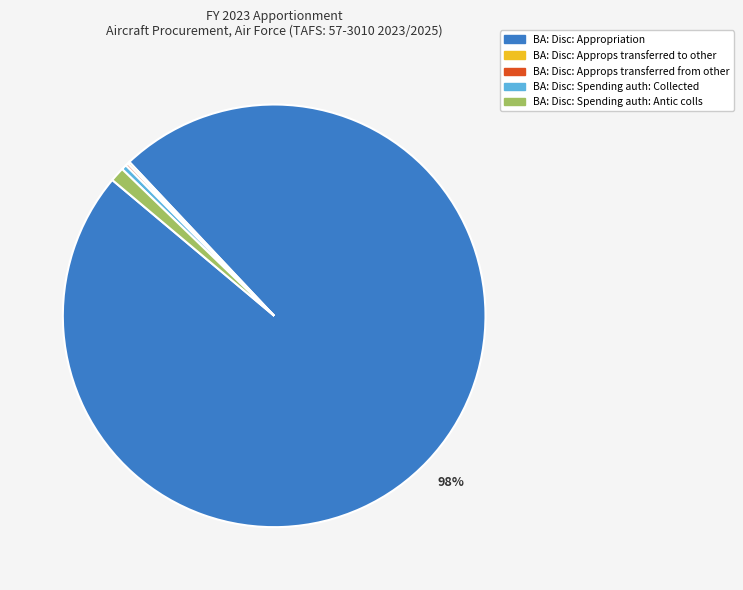

To the nearest percent, what is the average slice percentage?

20%